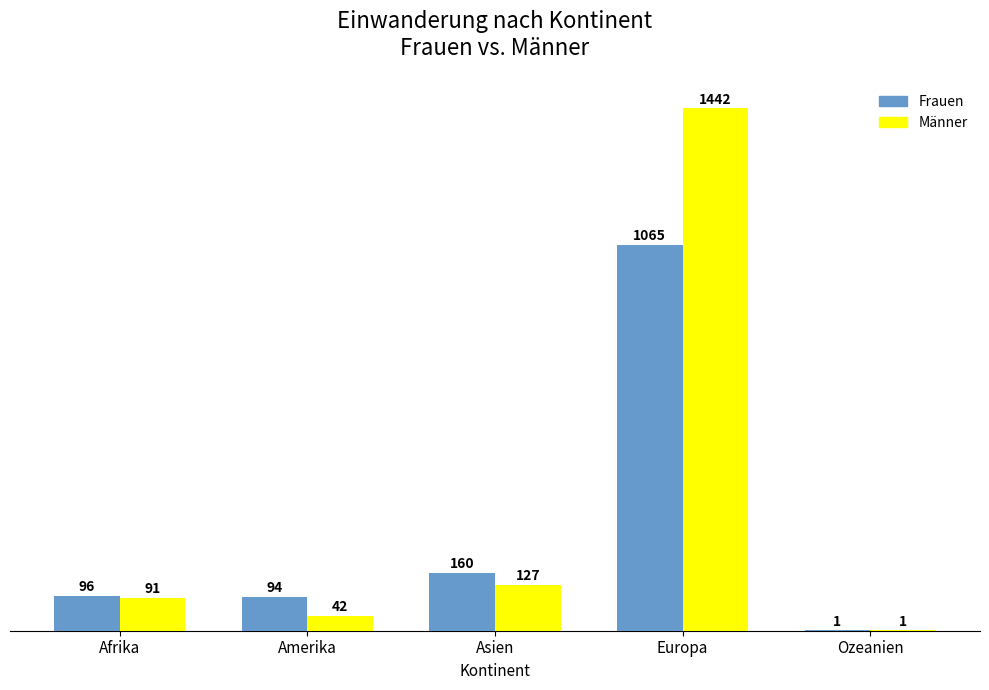

What is the maximum value for Frauen?

1065